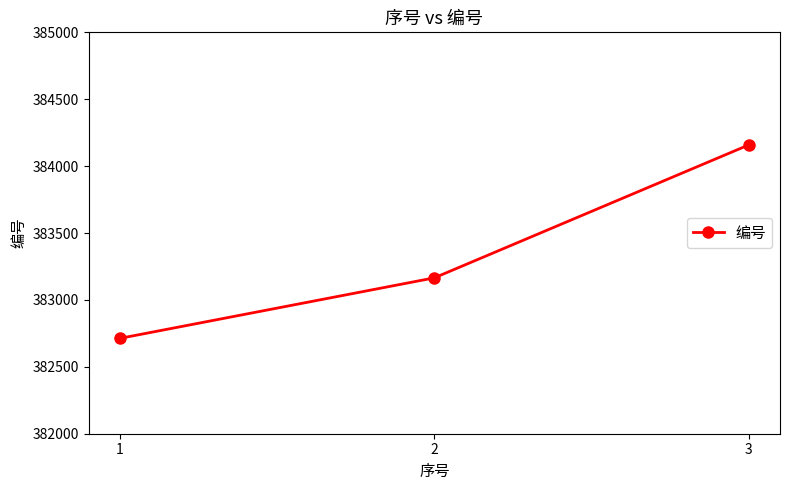

Rank the categories by value from highest to lowest.

3, 2, 1